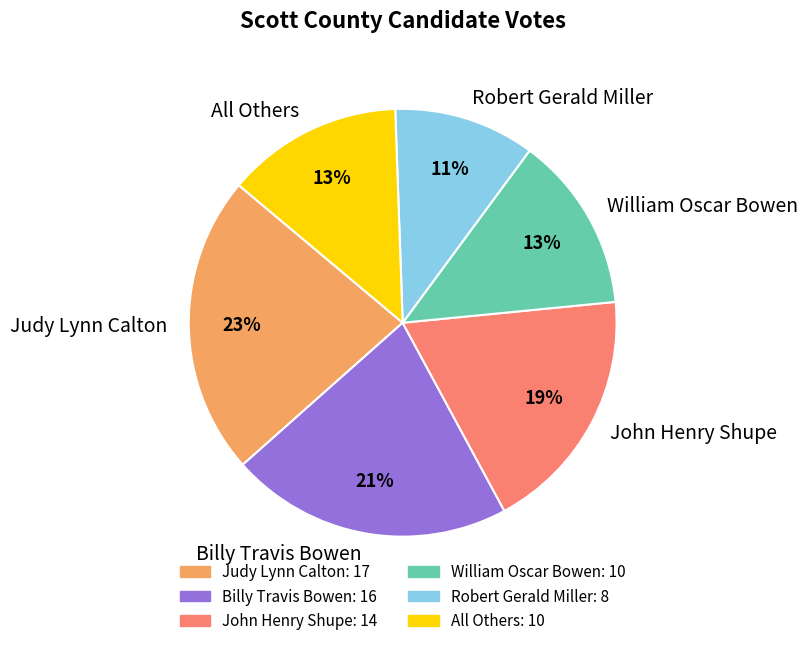

Combined, do All Others and Judy Lynn Calton account for over 50%?

No